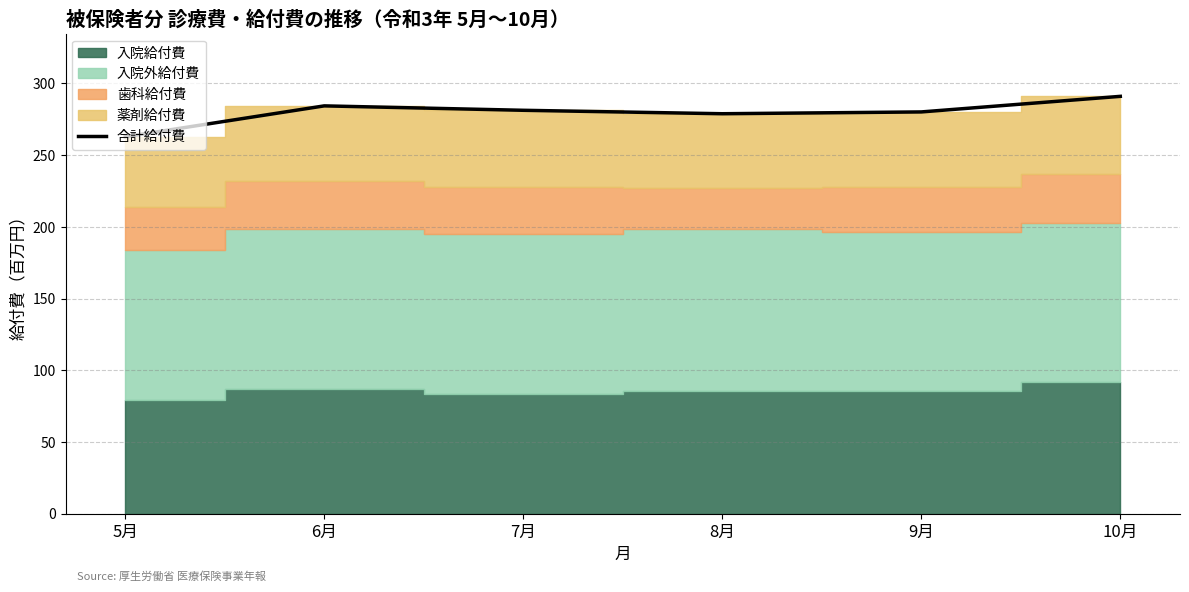

Reading right to left, extract all data points from this chart.

291.0	280.1	278.9	281.3	284.4	262.8